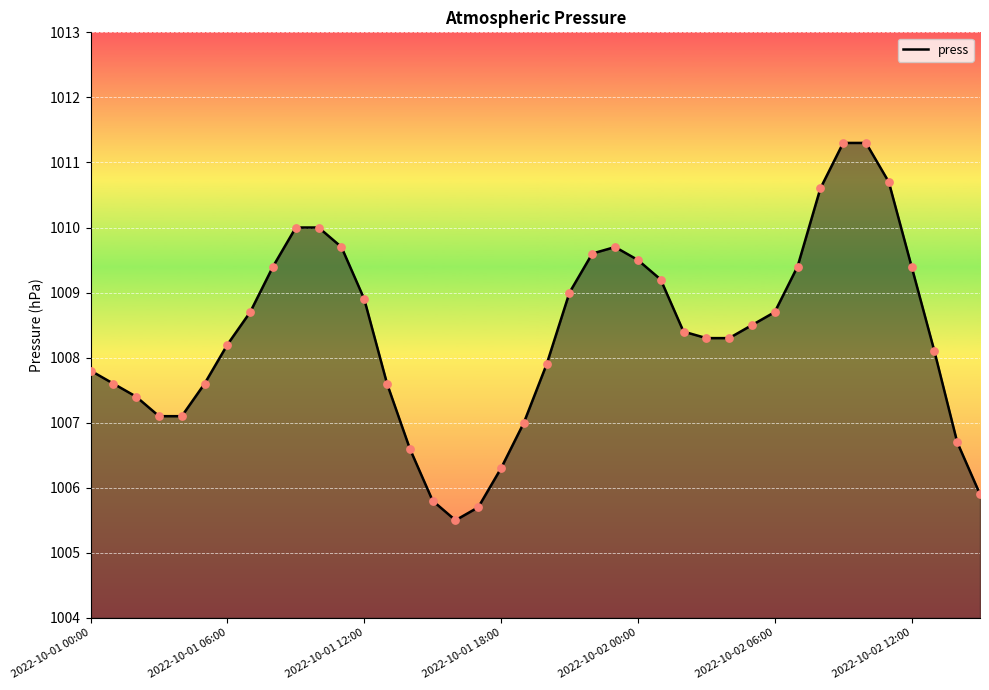

What is the greatest value displayed?

1011.3